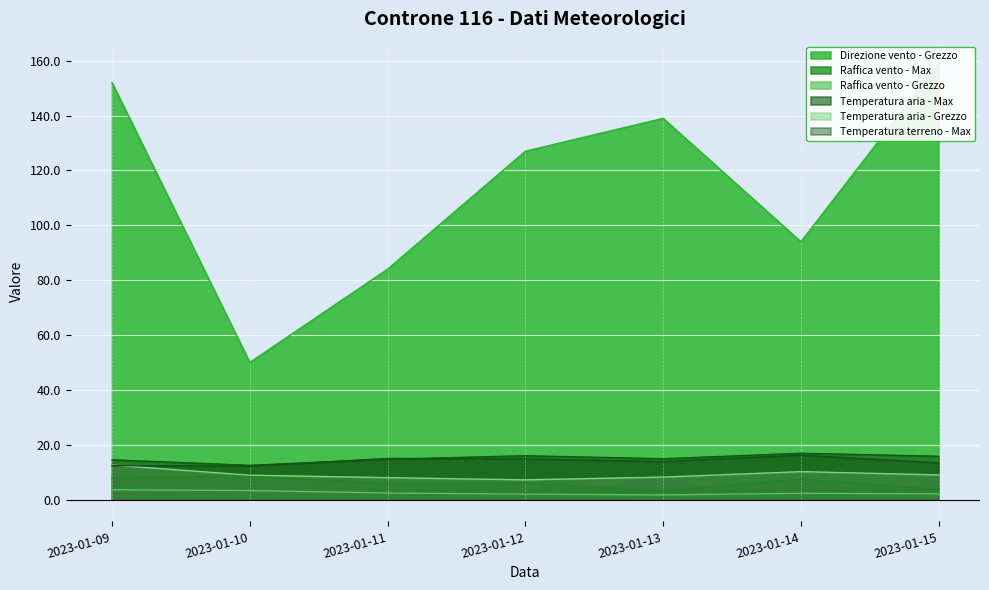

What is the sum of the Temperatura aria - Max values at 2023-01-11 and 2023-01-10?

27.2